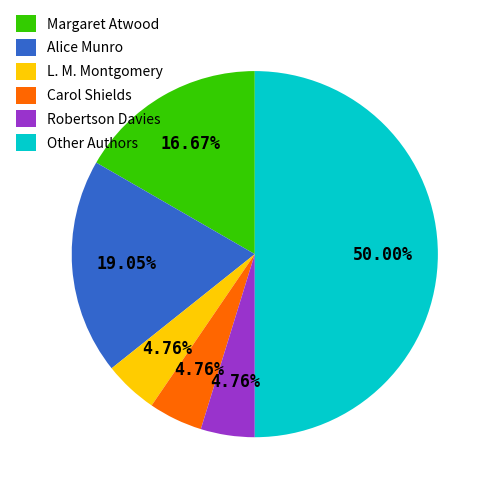

Which category has the biggest portion of the pie?

Other Authors